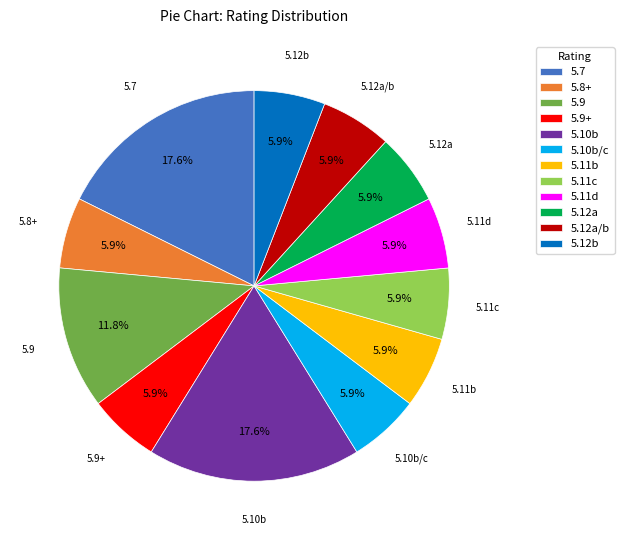

To the nearest percent, what is the difference between the largest and smallest slice percentages?

12%